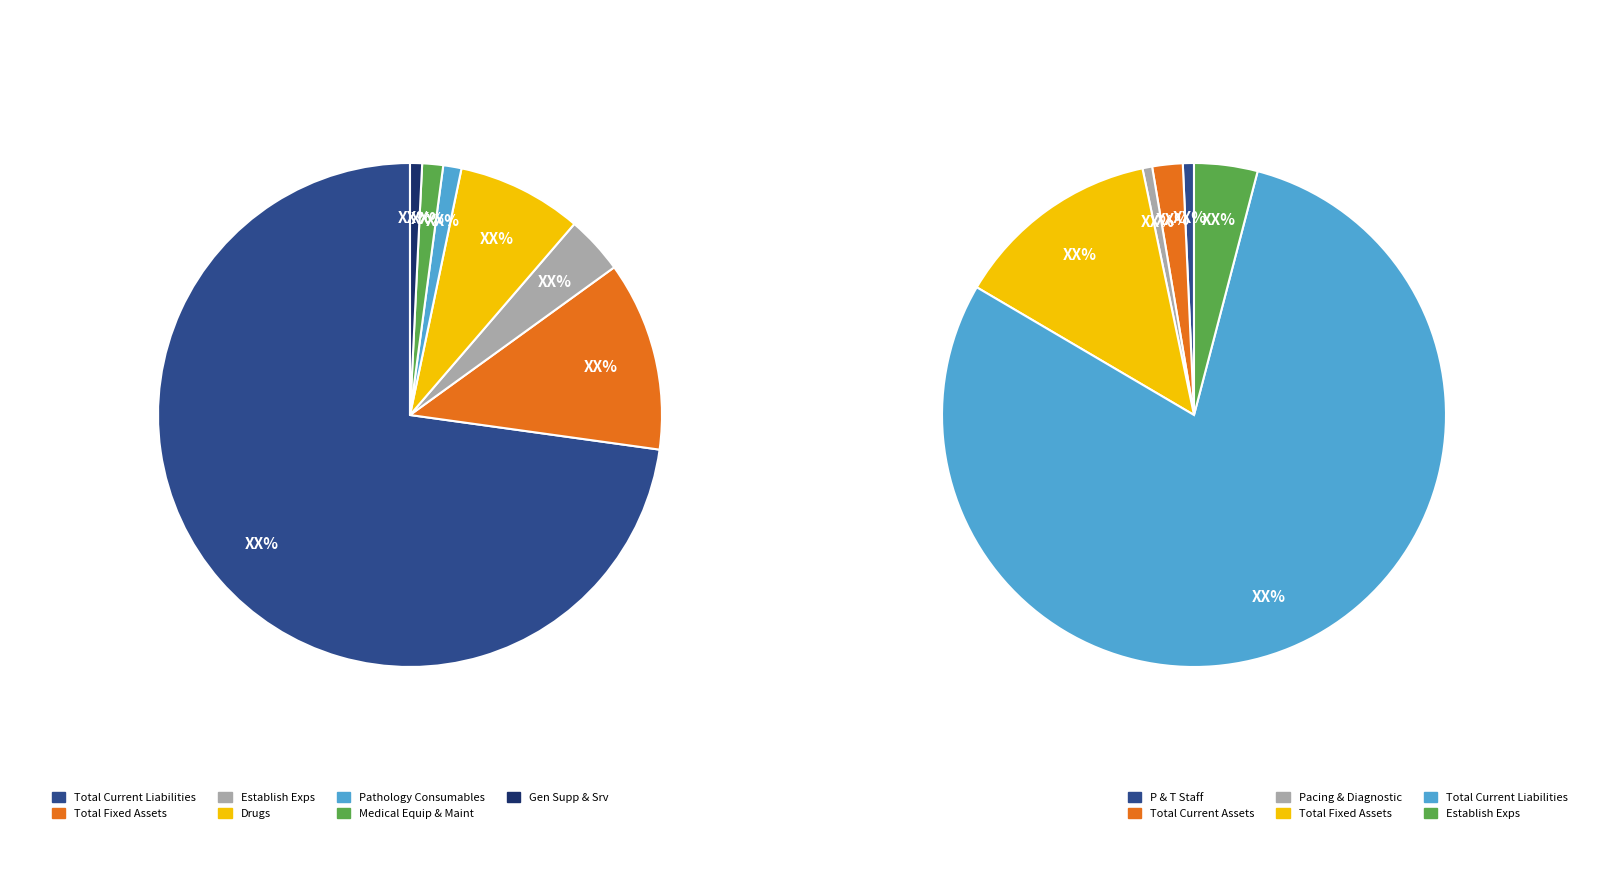

To the nearest percent, what is the difference between the largest and smallest slice percentages?

70%